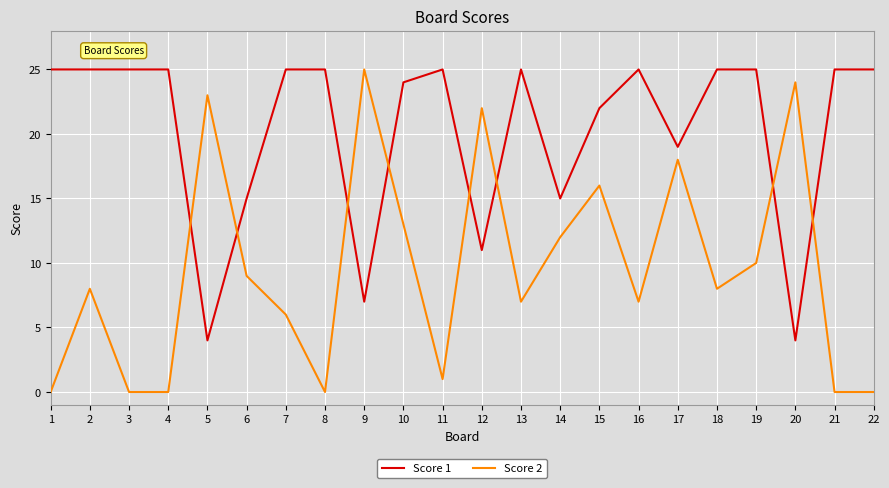

Is the value of Score 1 at 20 greater than the value of Score 2 at 11?

Yes